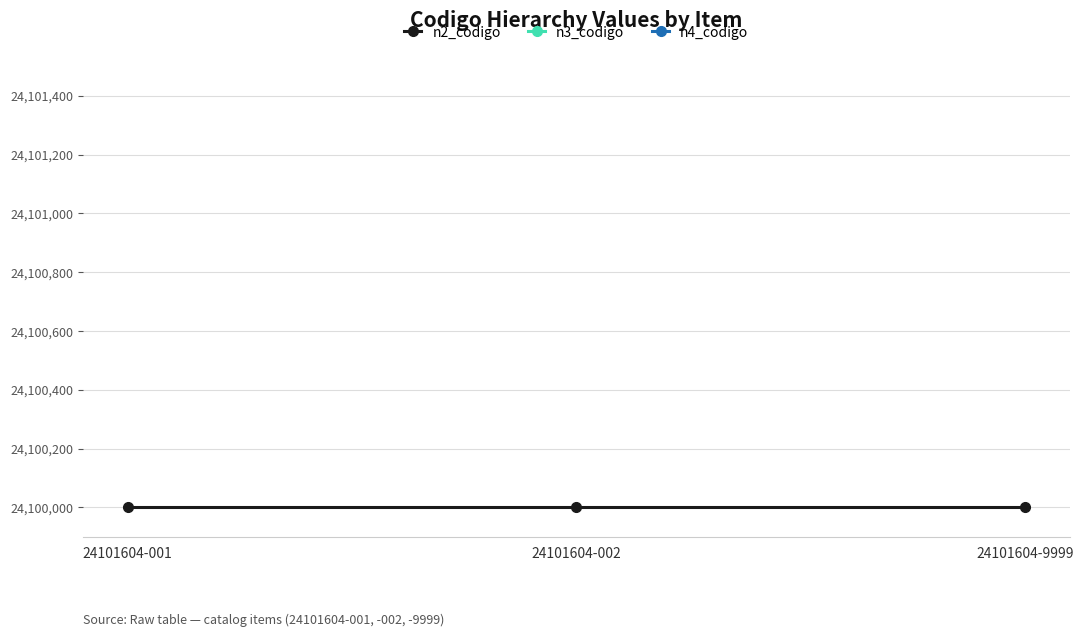

List the series in order of their peak value, highest first.

n4_codigo, n3_codigo, n2_codigo